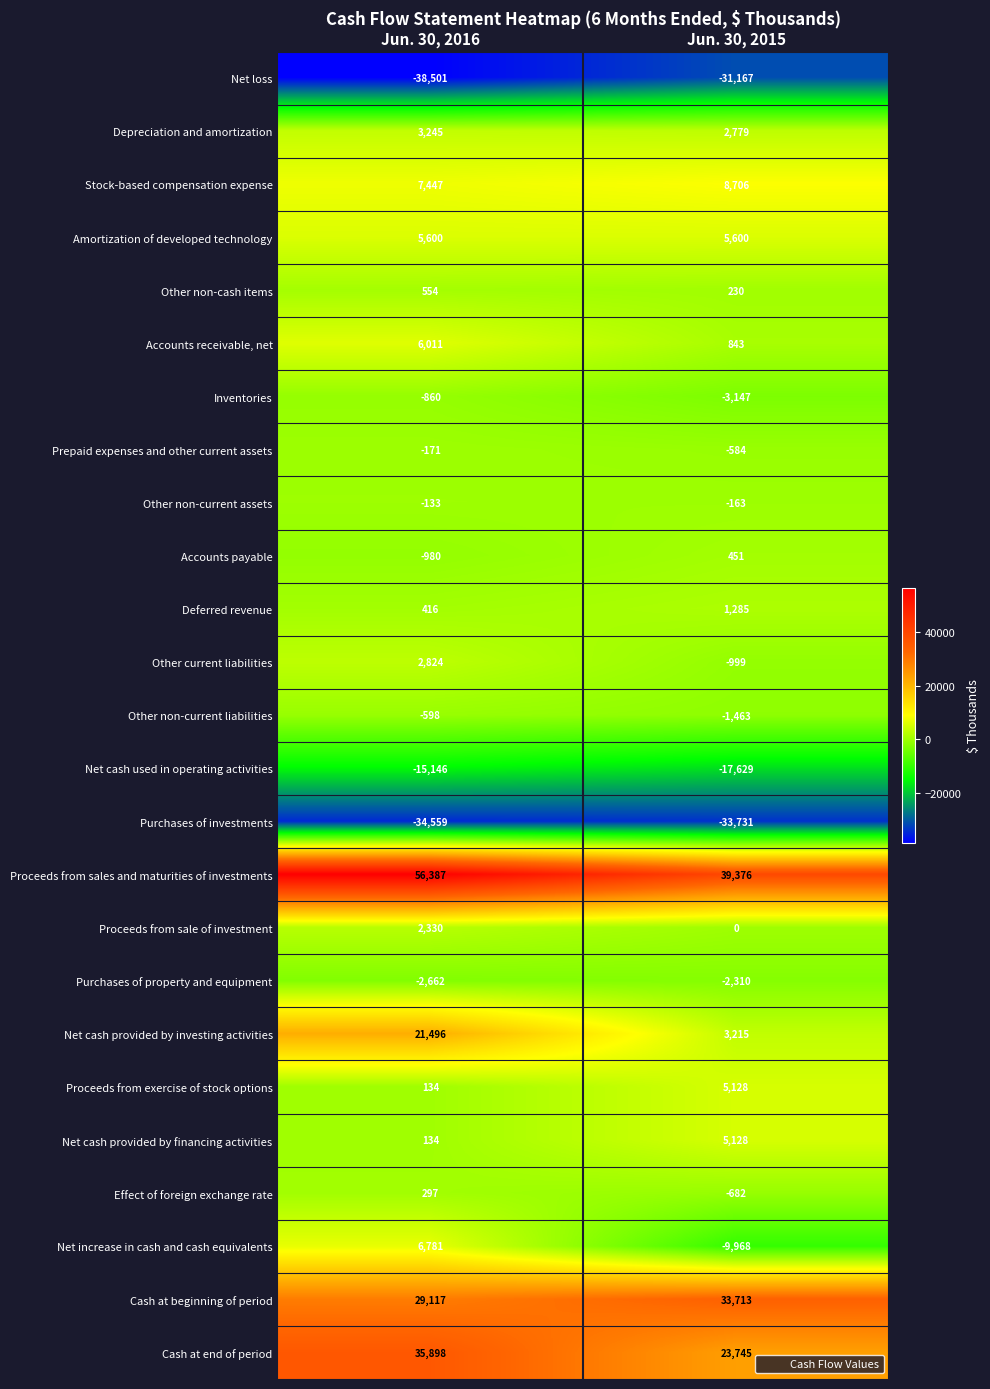

What value does the Net cash used in operating activities series have at Jun. 30, 2016, to the nearest 100?

-15100